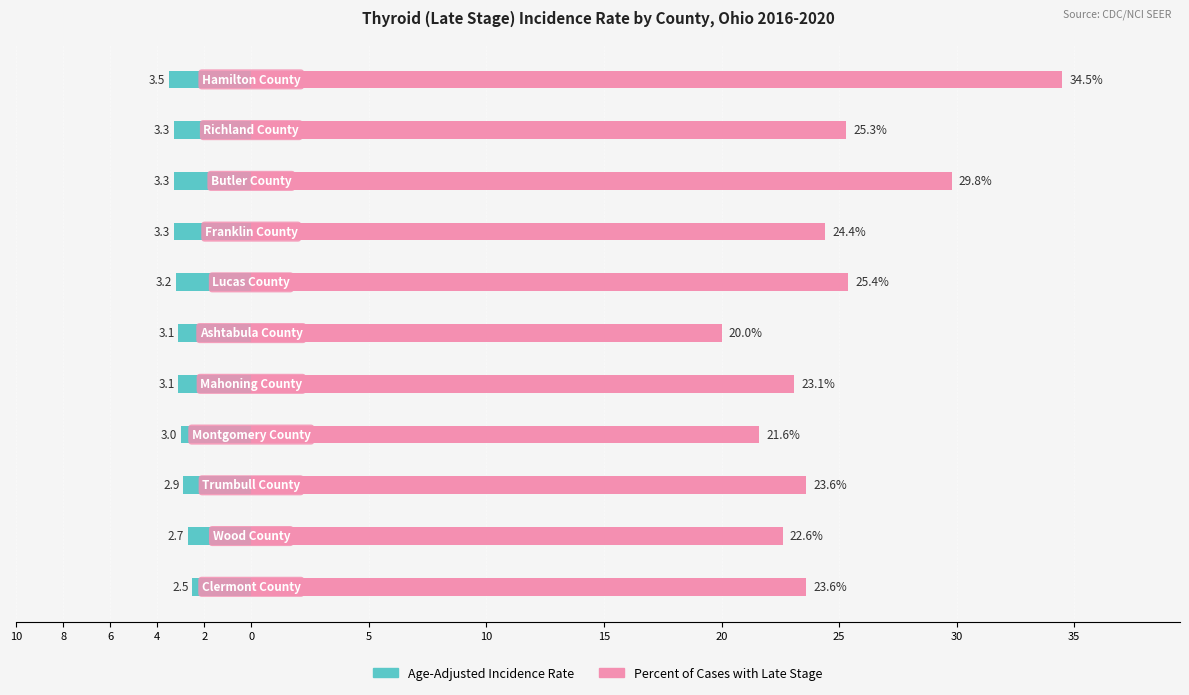

Reading right to left, what are all the values shown in this chart?

Age-Adjusted Incidence Rate: 25=-3.5	20=-3.3	15=-3.3	10=-3.3	5=-3.2	0=-3.1	2=-3.1	4=-3.0	6=-2.9	8=-2.7	10=-2.5
Percent of Cases with Late Stage: 25=34.5	20=25.3	15=29.8	10=24.4	5=25.4	0=20.0	2=23.1	4=21.6	6=23.6	8=22.6	10=23.6